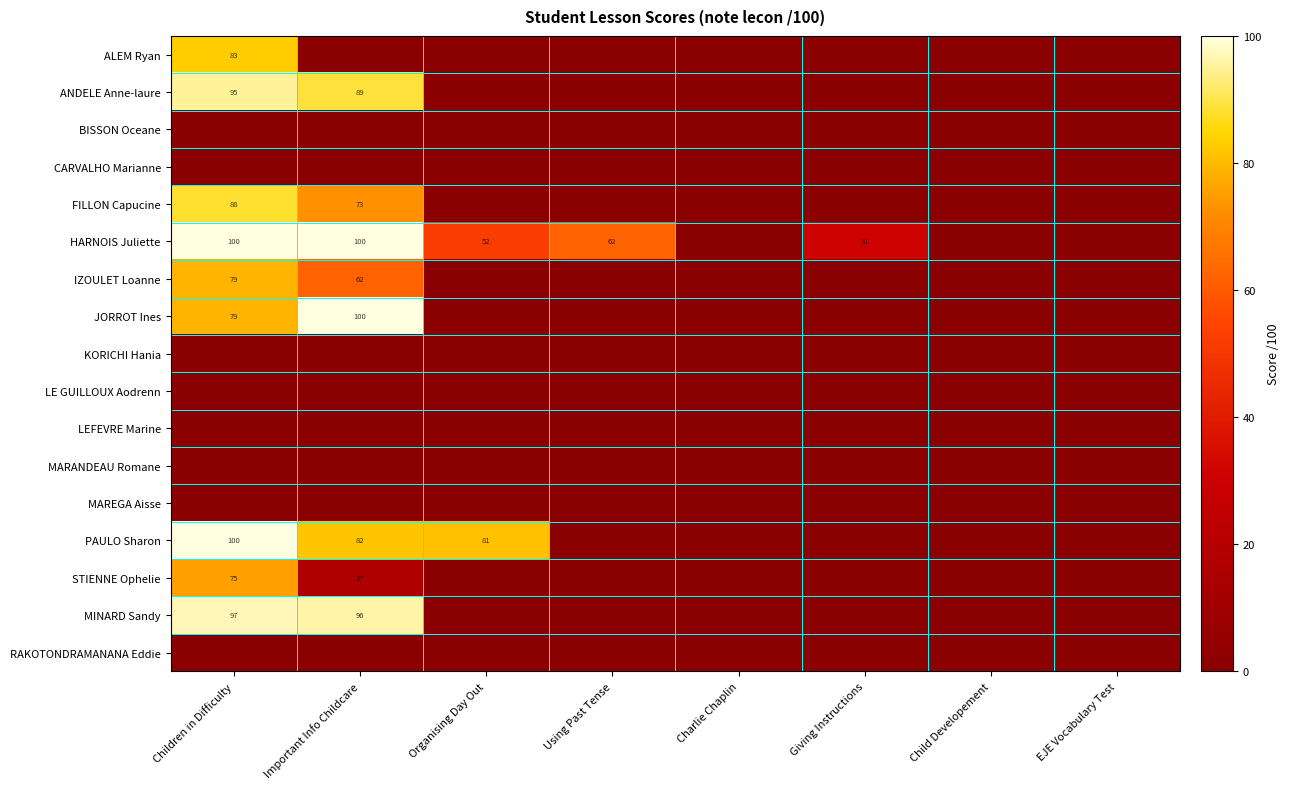

How many distinct data groups are displayed?

17